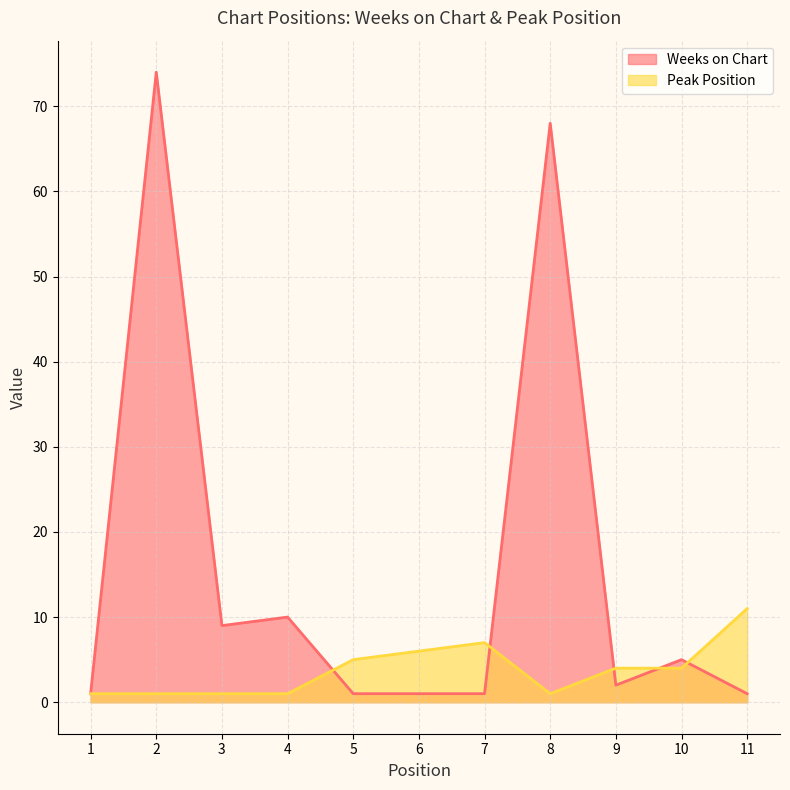

What is the total value across all series at 11?

12